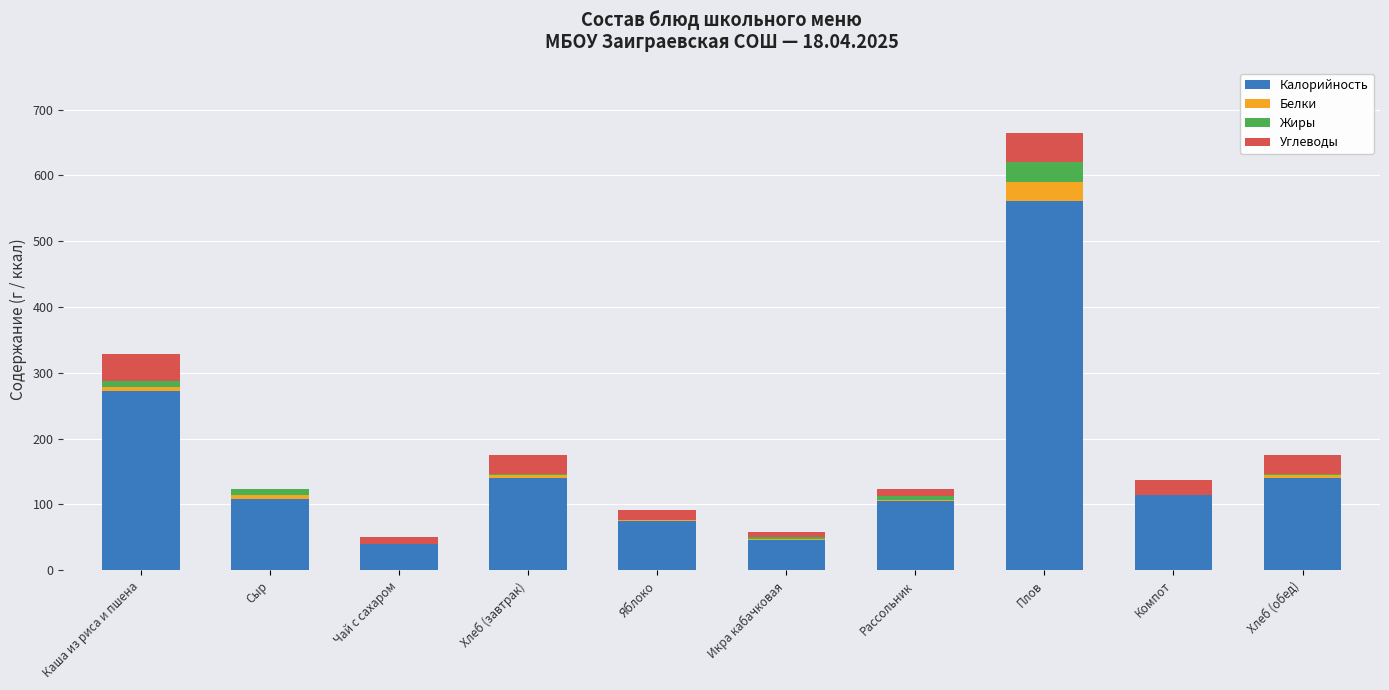

What is the sum of all Калорийность values?

1602.8